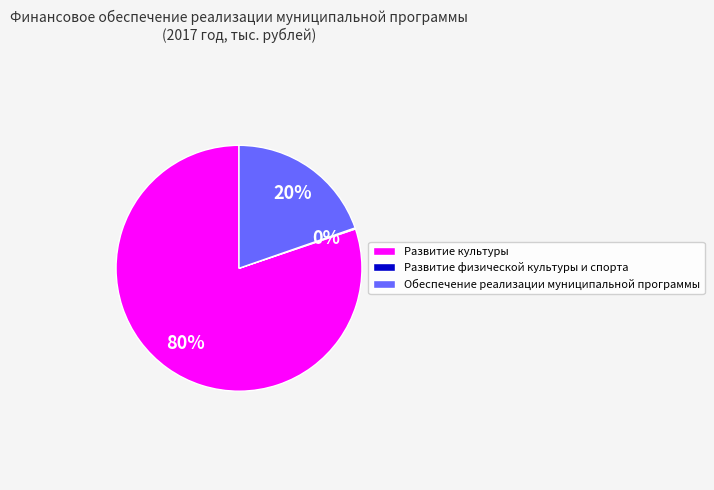

What is the largest slice in the pie chart?

Развитие культуры